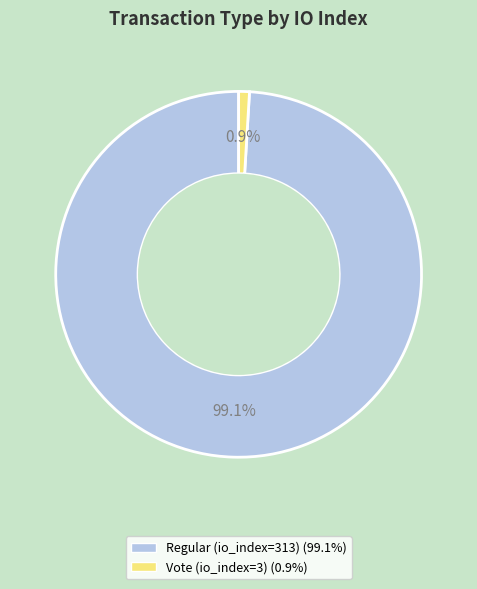

To the nearest percent, what is the difference between the Vote (io_index=3) and Regular (io_index=313) slice percentages?

98%